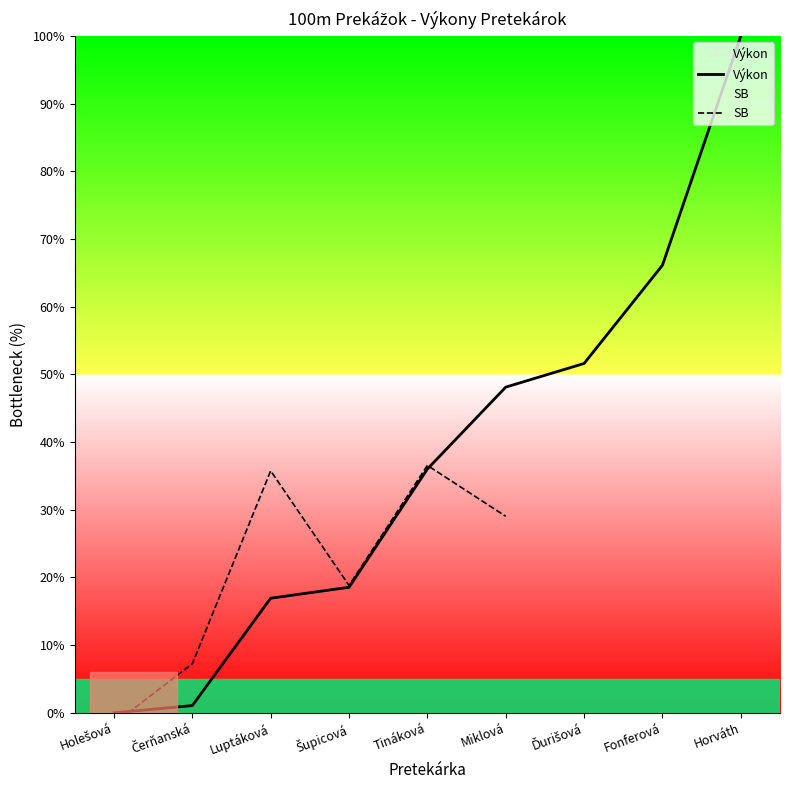

Does the chart display data point markers on the line(s)?

No